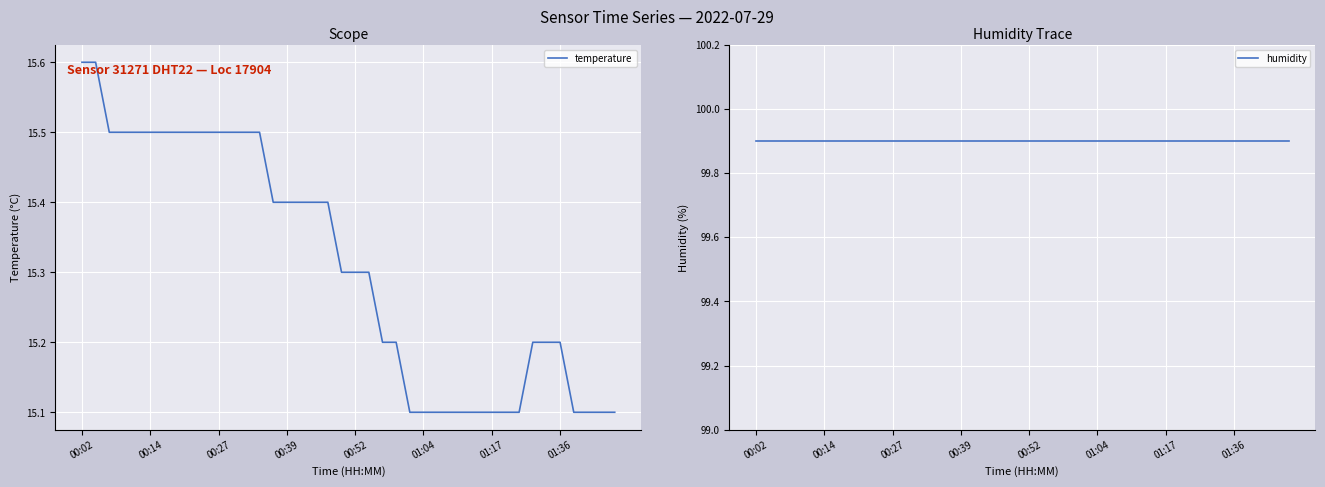

List the series in order of their overall mean, lowest first.

temperature, humidity